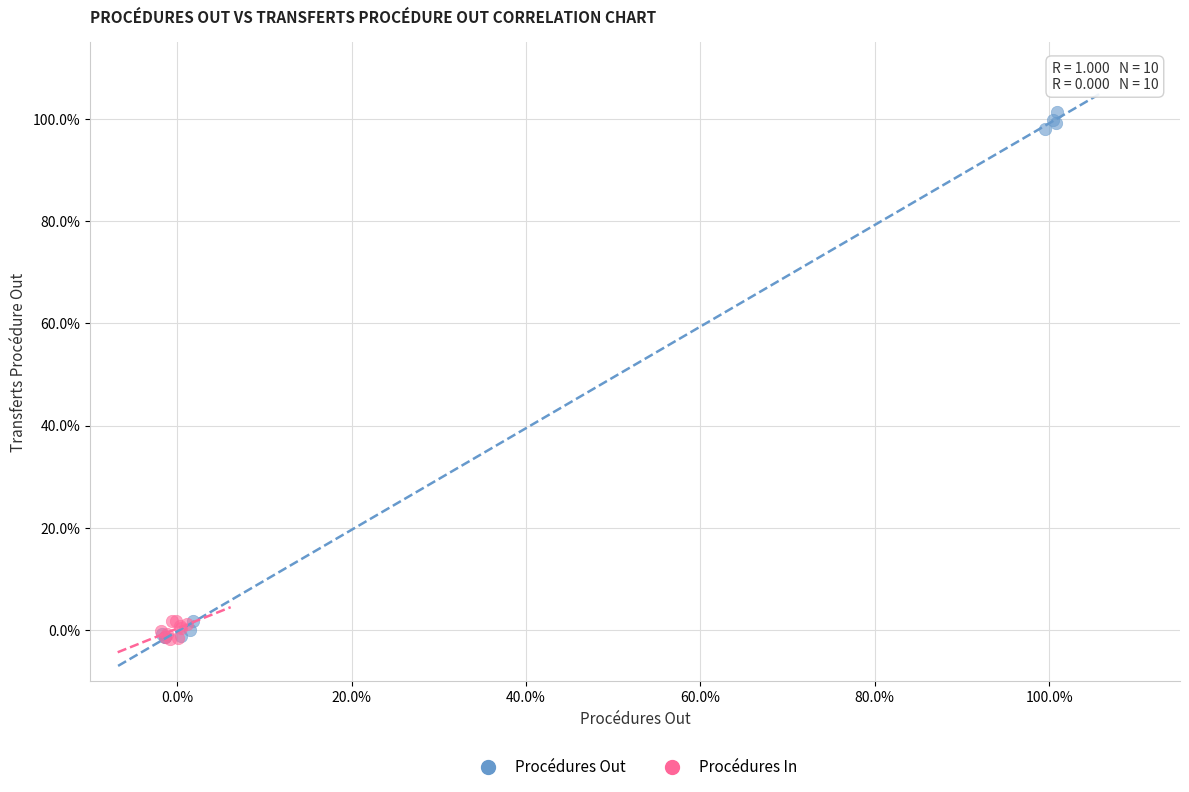

Which series reaches the maximum Y coordinate?

Procédures Out